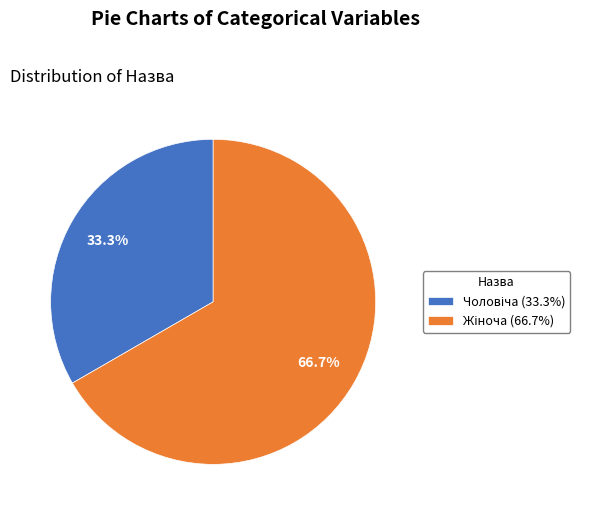

Is there any slice that represents more than half of the pie?

Yes